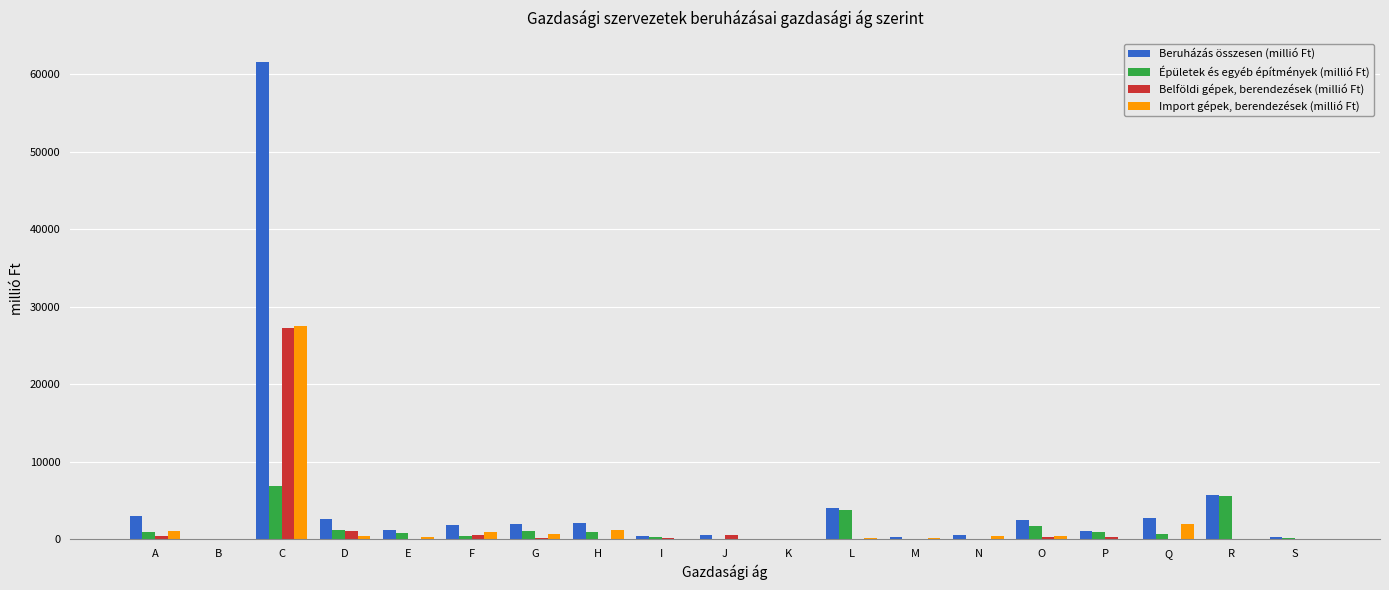

Which series has the largest range (max minus min)?

Beruházás összesen (millió Ft)